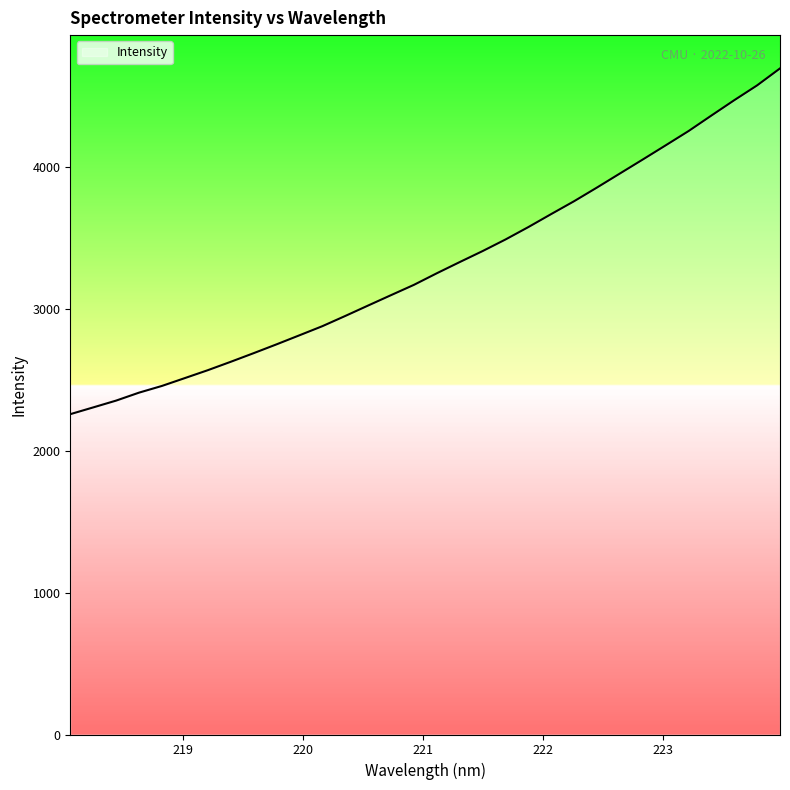

What is the difference between the maximum and minimum values?

2437.2